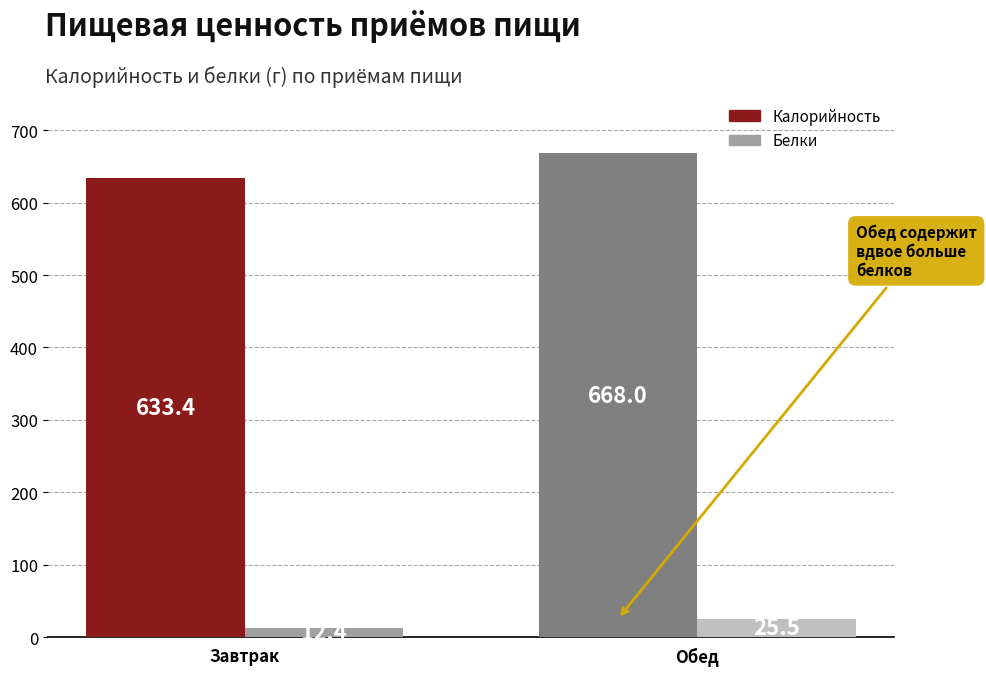

At how many categories does at least one series exceed 617?

2